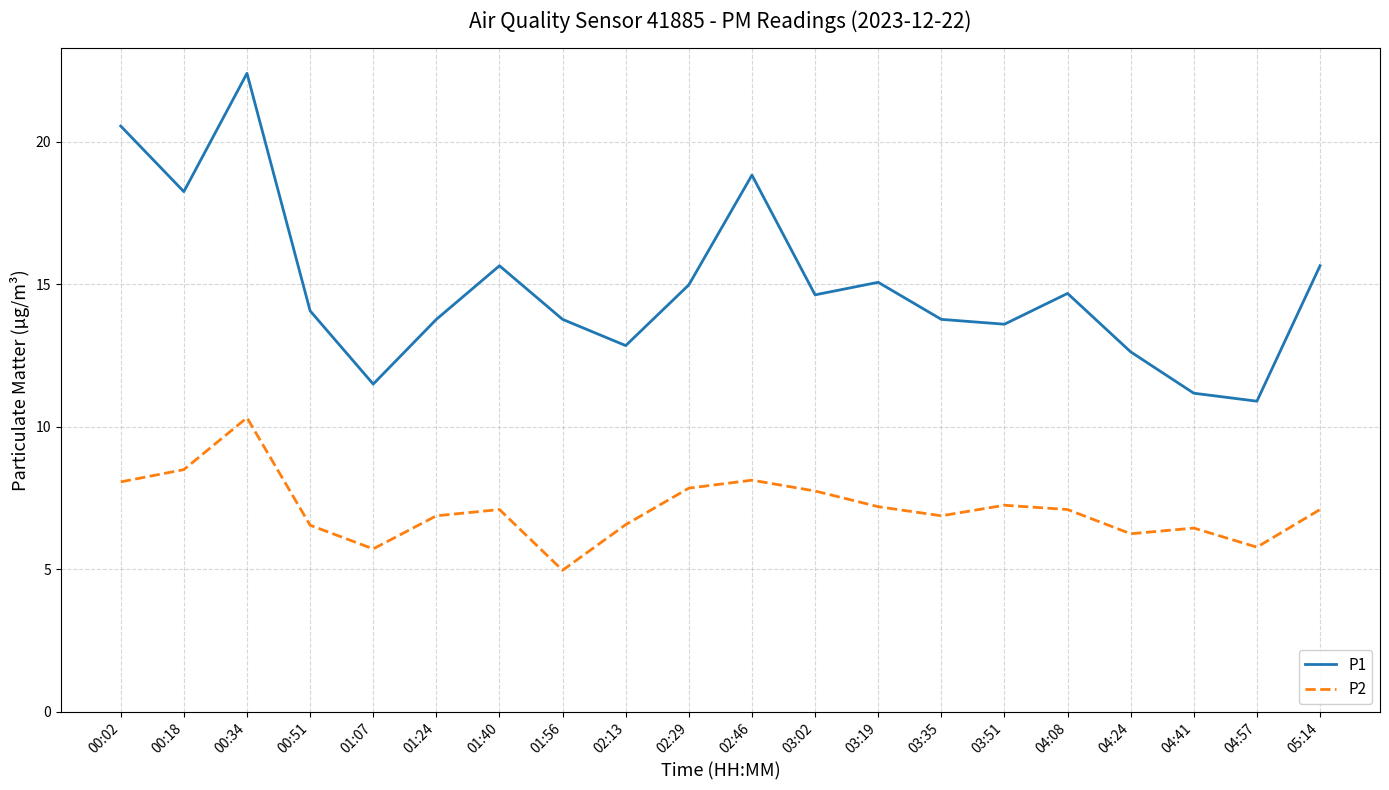

How many lines are shown in the chart?

2